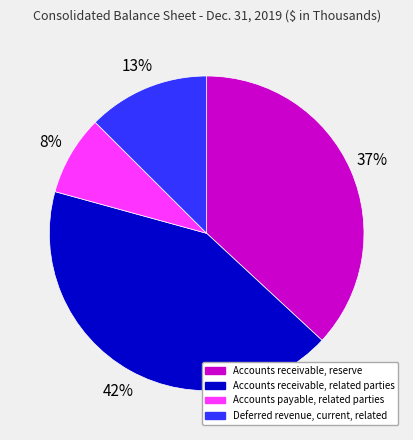

To the nearest percent, what is the average slice percentage?

25%